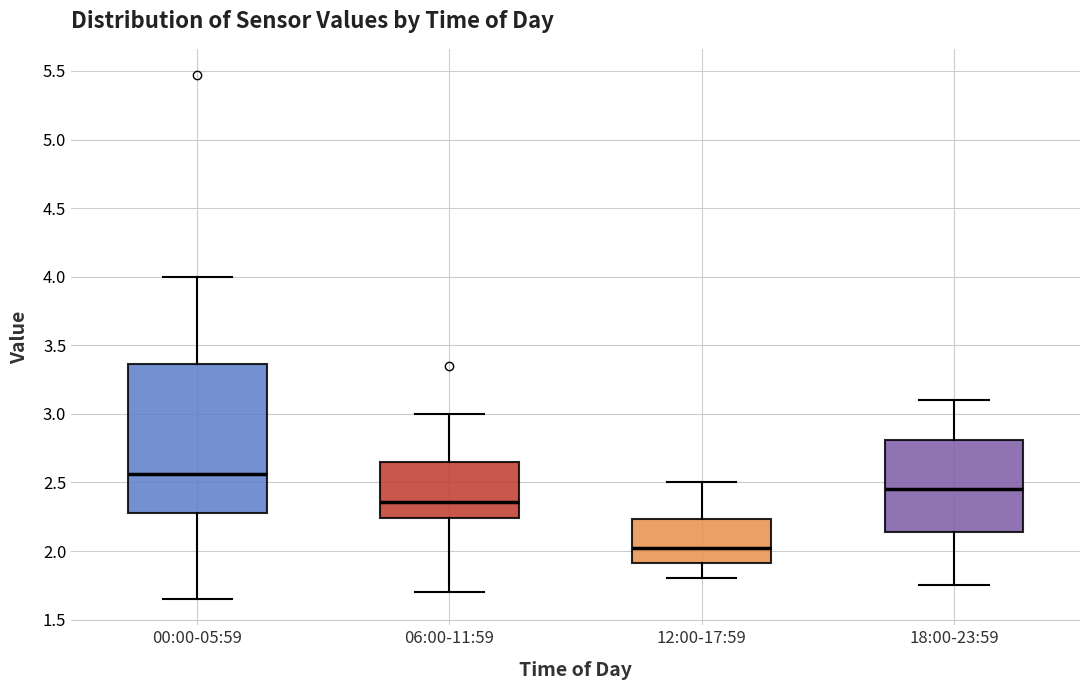

Where does the median line of the box for 12:00-17:59 sit on the y-axis? The values are not printed on the chart, so give them approximately, as read against the axis.

2.05